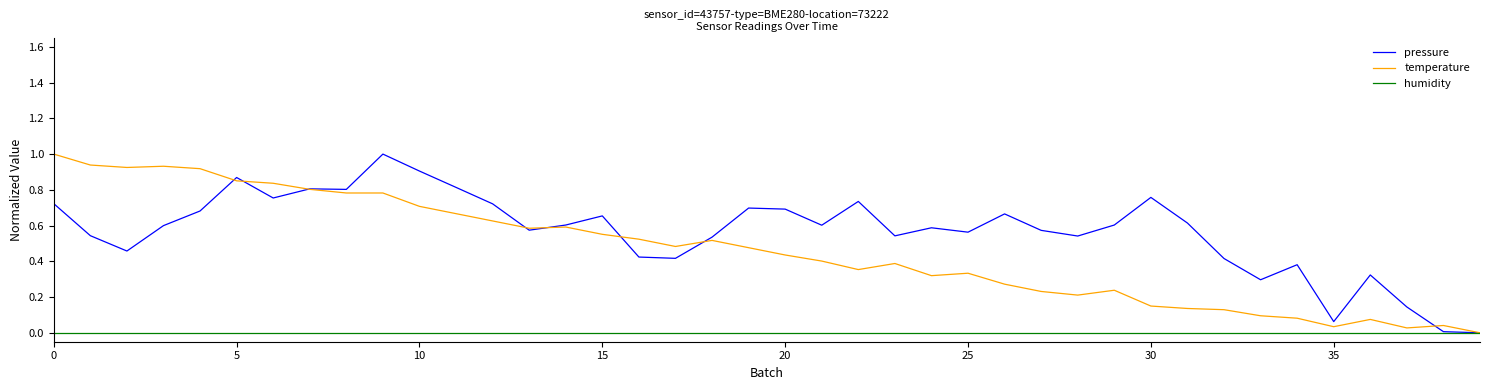

What is the maximum value shown in the chart?

1.0